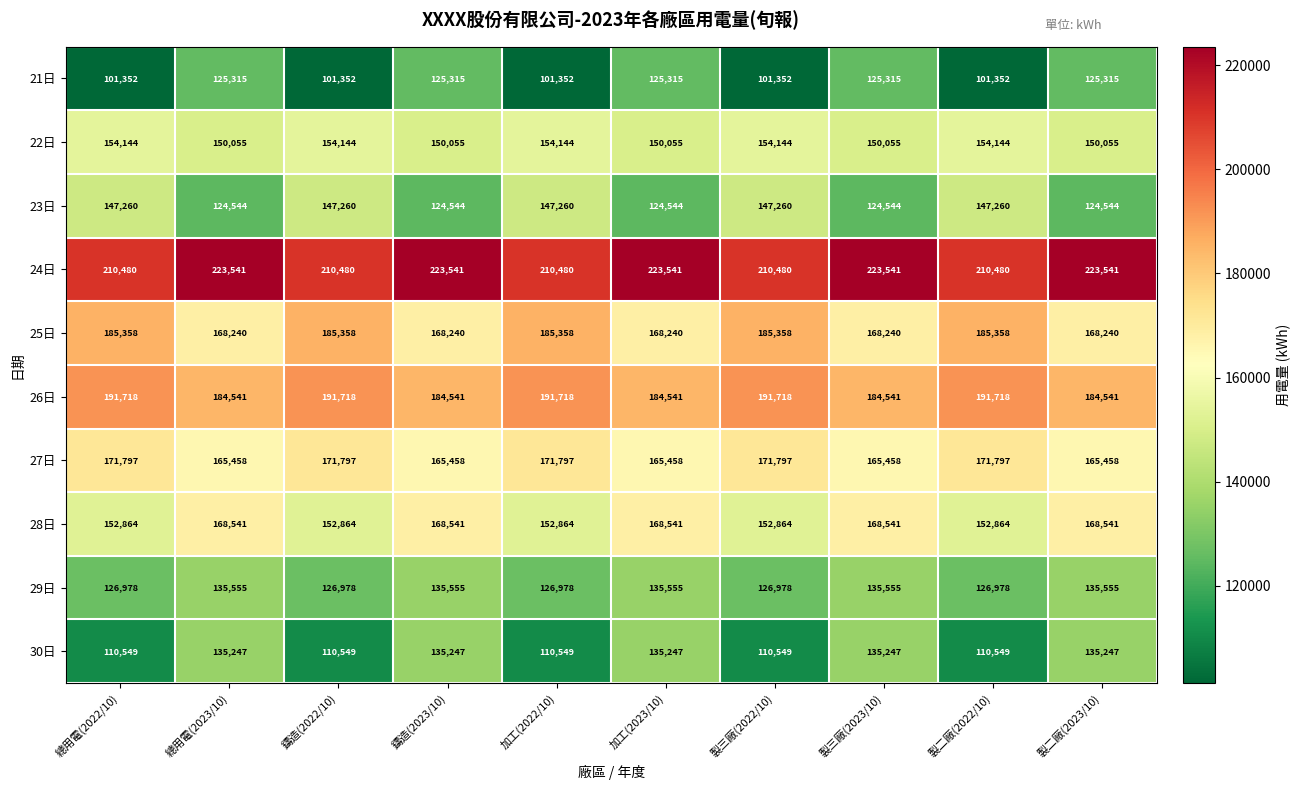

What is the sum of the 21日 values at 鑄造(2022/10) and 總用電(2022/10)?

202704